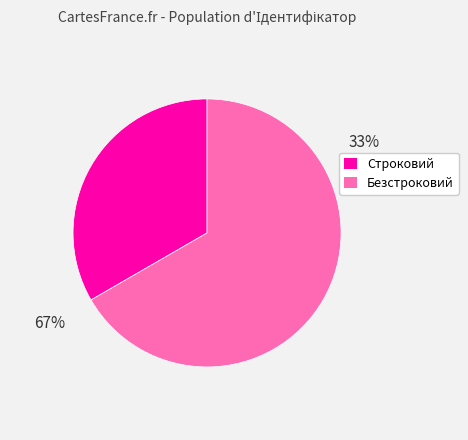

Which category has the smallest portion of the pie?

Строковий